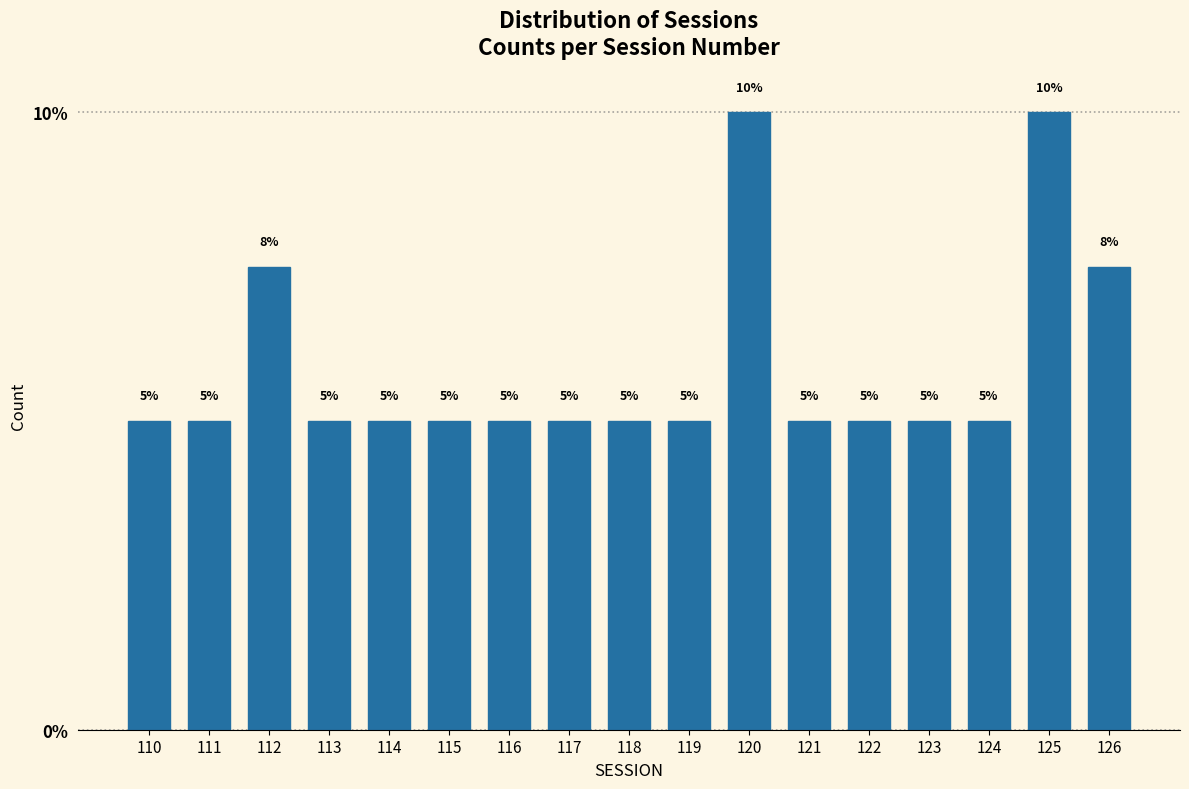

What is the average value?

5.9